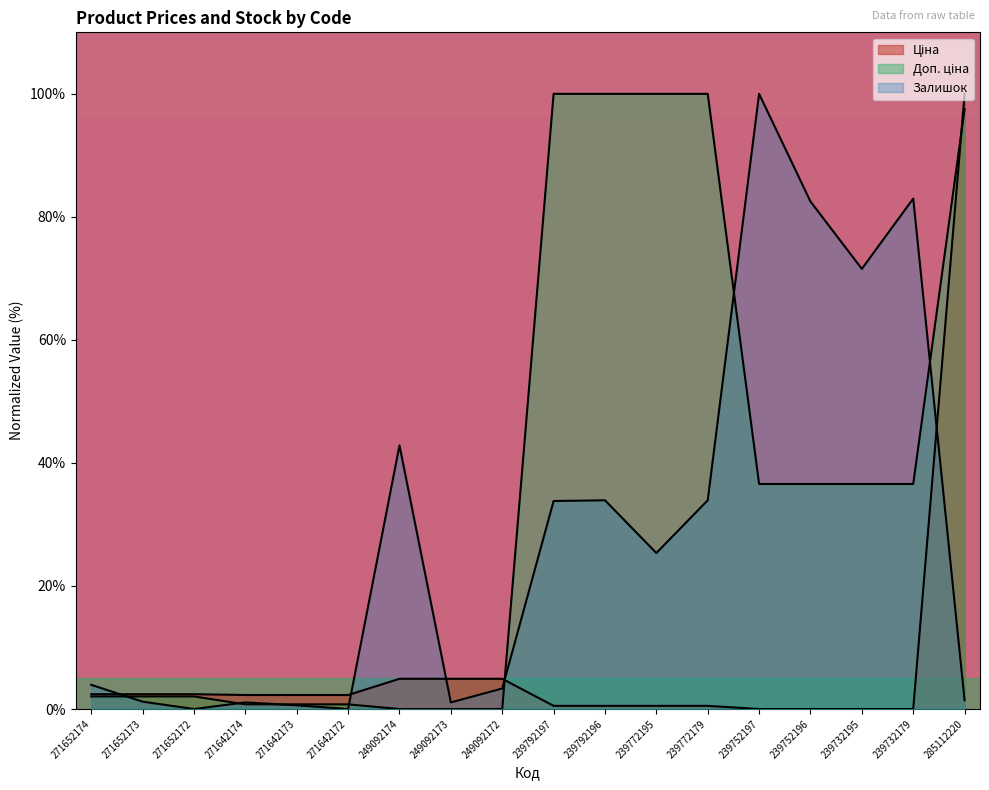

Which series ends up on top after the final intersection of Доп. ціна and Залишок?

Доп. ціна